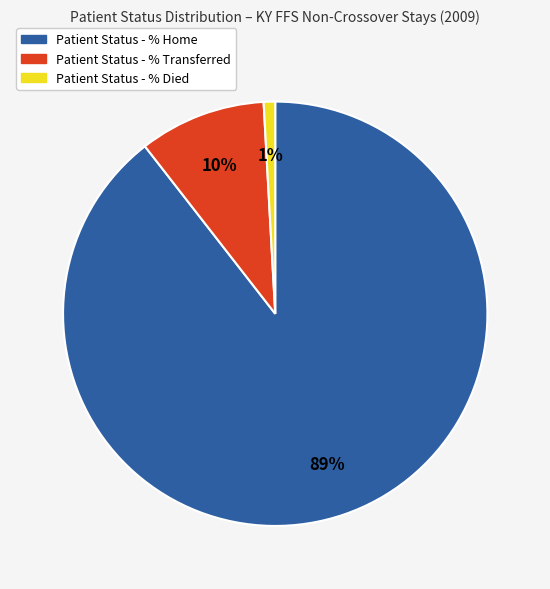

To the nearest percent, what is the average slice percentage?

33%